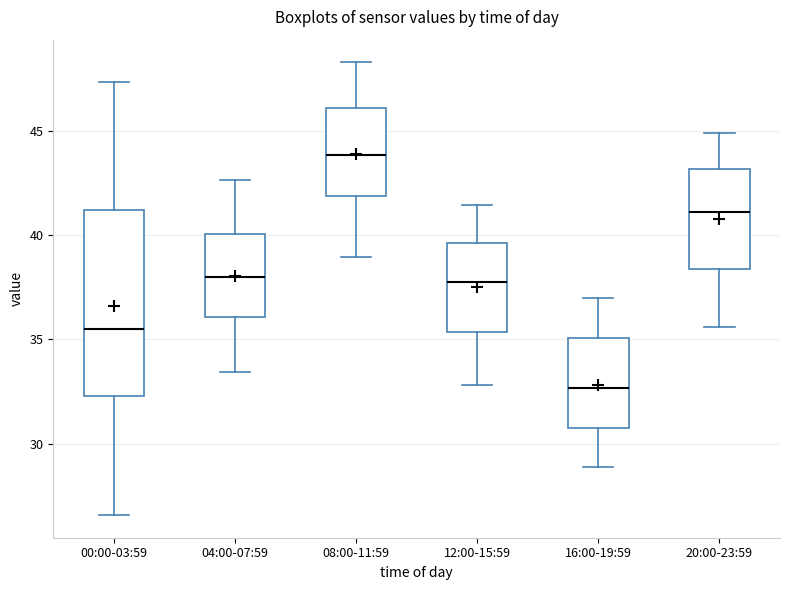

Where does the upper whisker of the box for 00:00-03:59 end on the y-axis? The values are not printed on the chart, so give them approximately, as read against the axis.

47.5